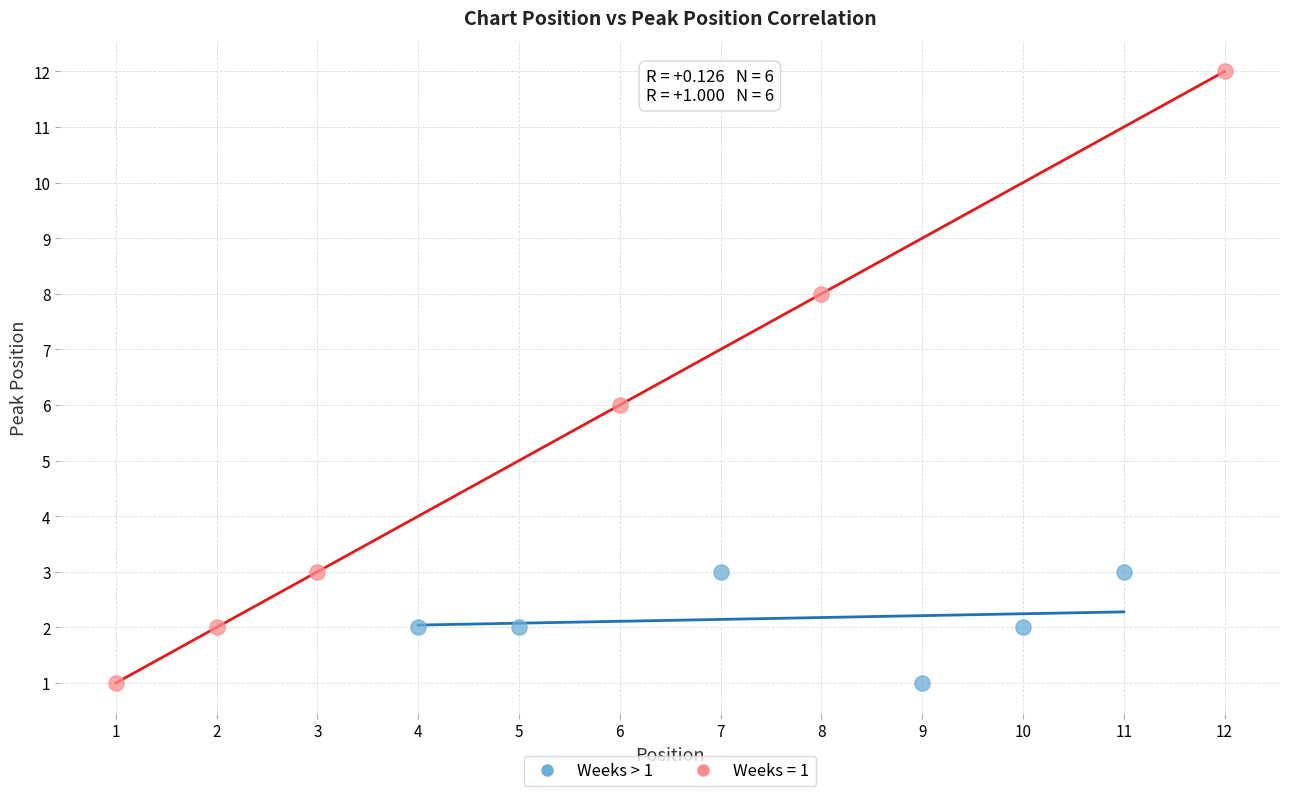

Which series has the largest Y range (max minus min)?

Weeks = 1